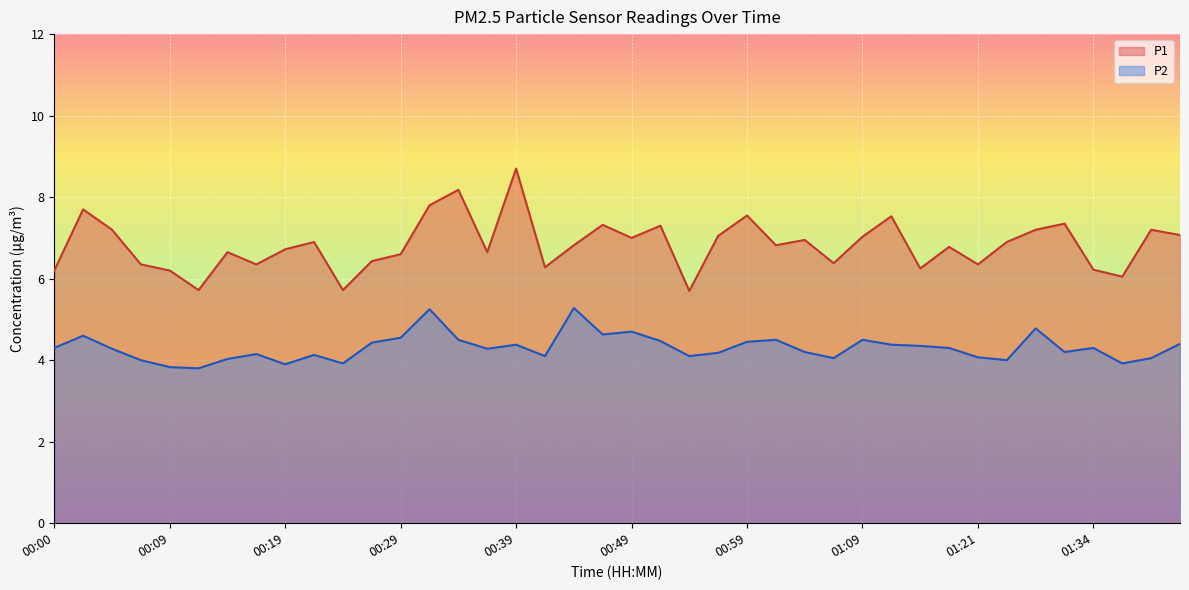

At 01:09, list the series in order from largest to smallest.

P1, P2